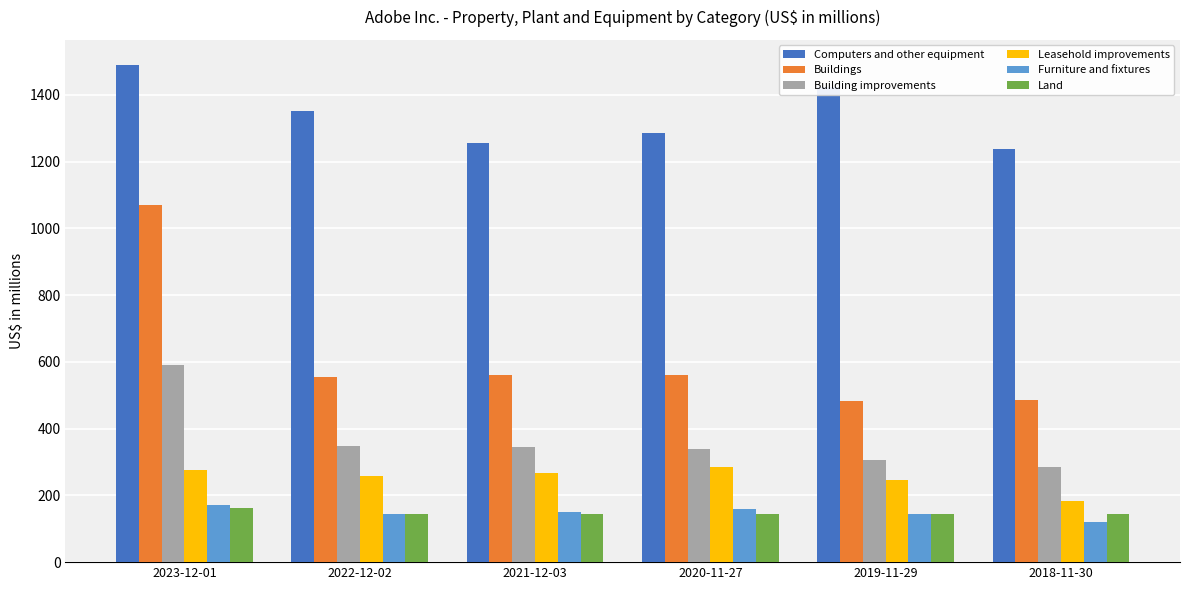

How many bars are there in each group?

6